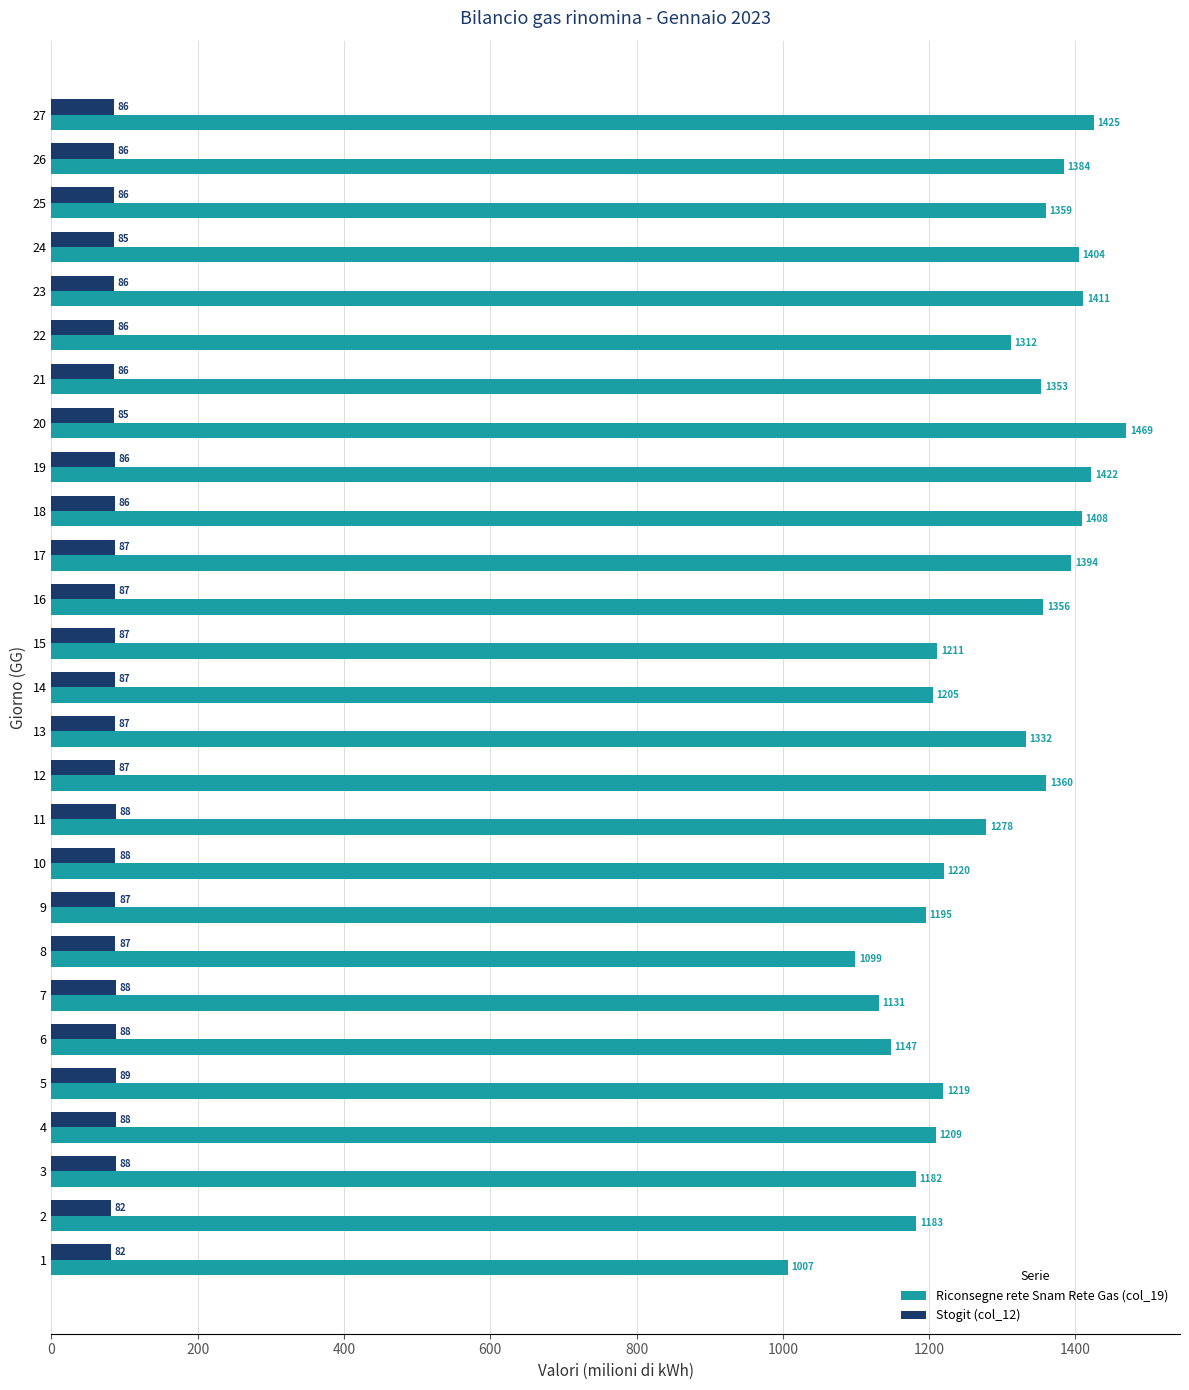

Which series changed the most between 19 and 20?

Riconsegne rete Snam Rete Gas (col_19)